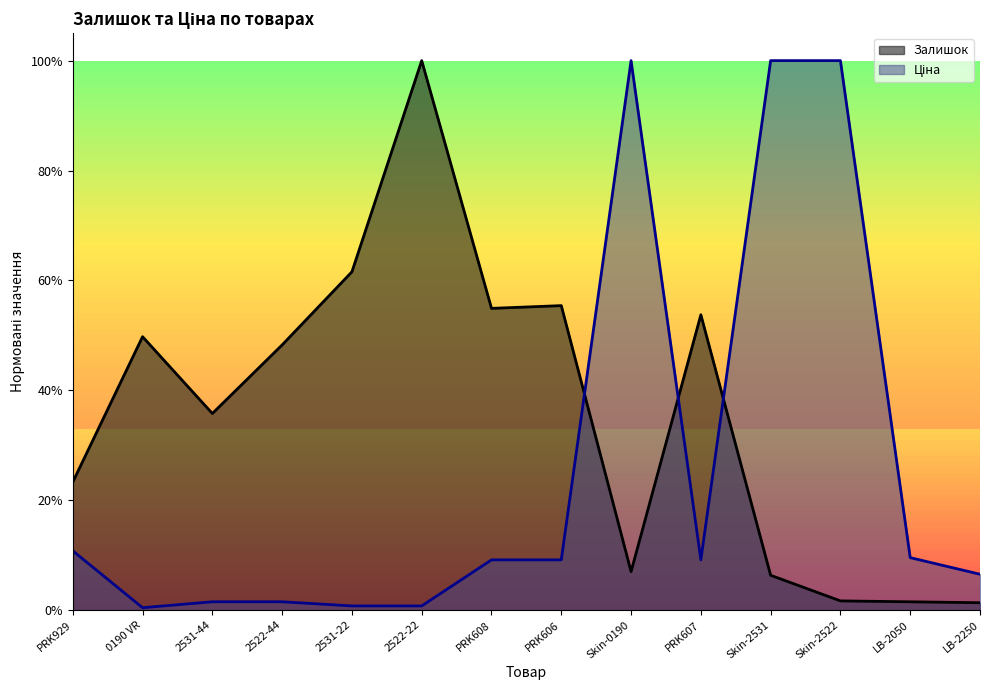

What position from the right is 0190 VR?

13